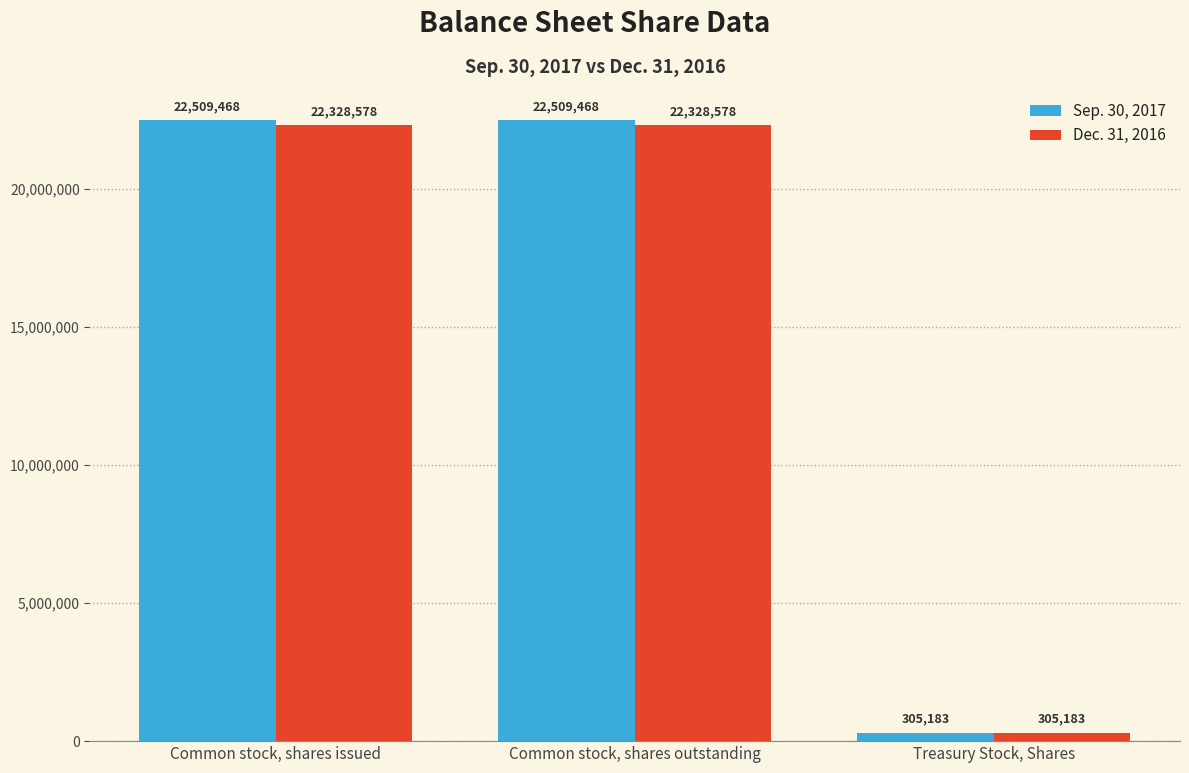

At how many categories does at least one series exceed 7092227?

2